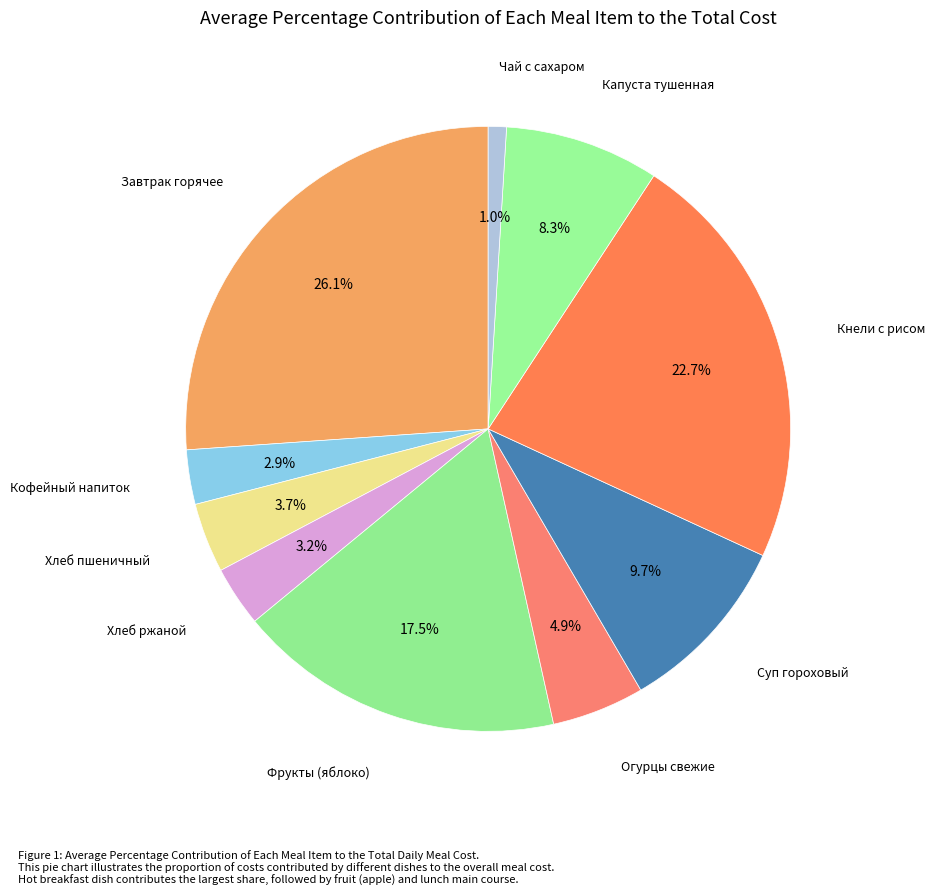

How many segments does this pie chart have?

10